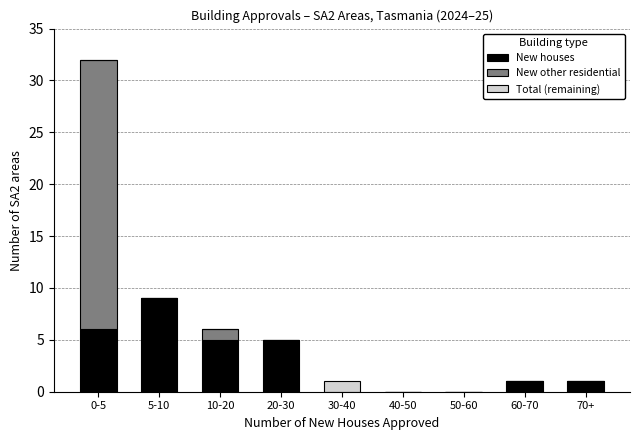

Reading right to left, list the values for the New houses series.

70+=1	60-70=1	50-60=0	40-50=0	30-40=0	20-30=5	10-20=5	5-10=9	0-5=6